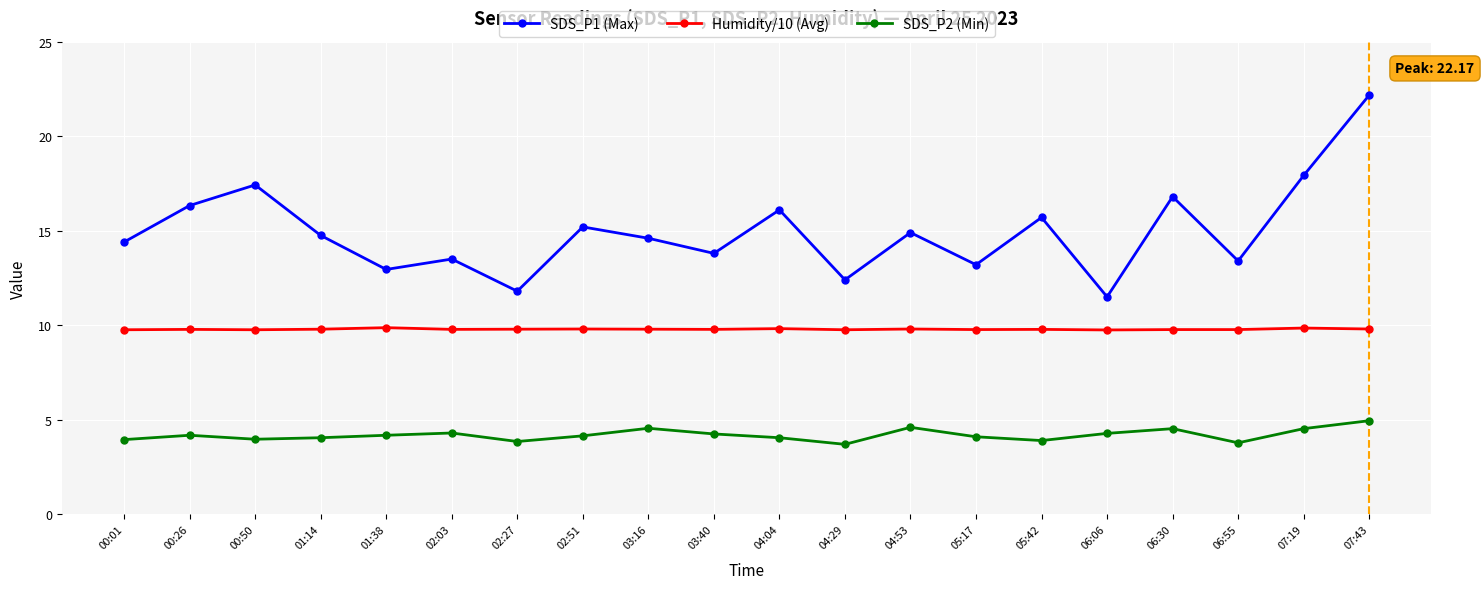

Which category has the highest value across all series?

07:43